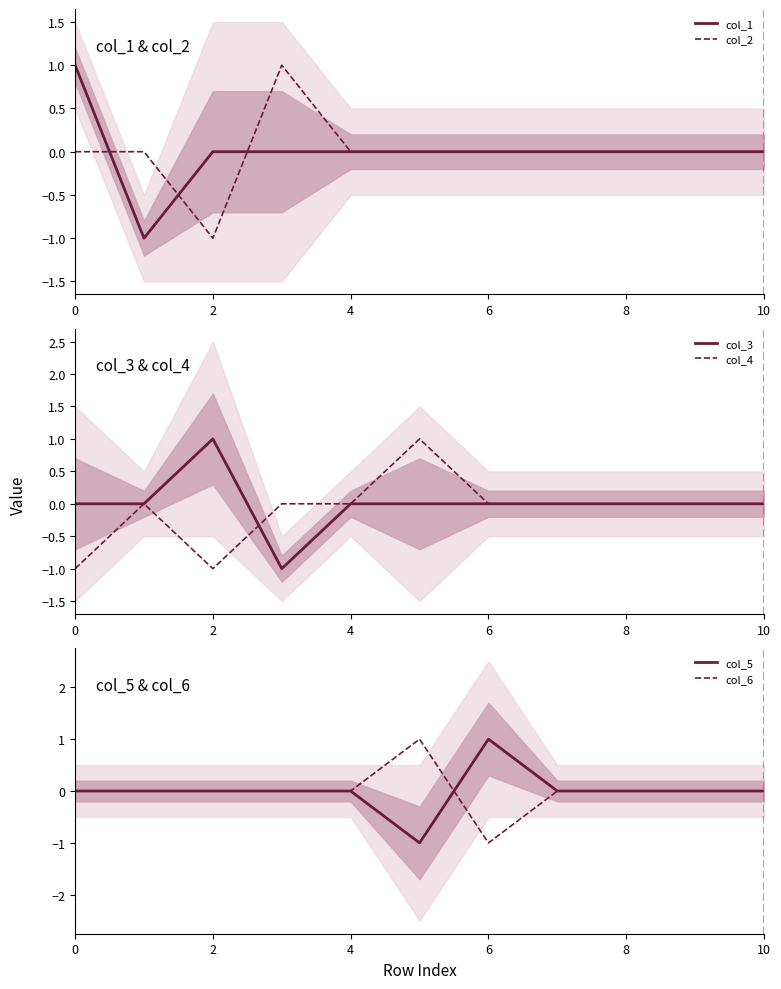

Which series has the widest spread of values?

col_1